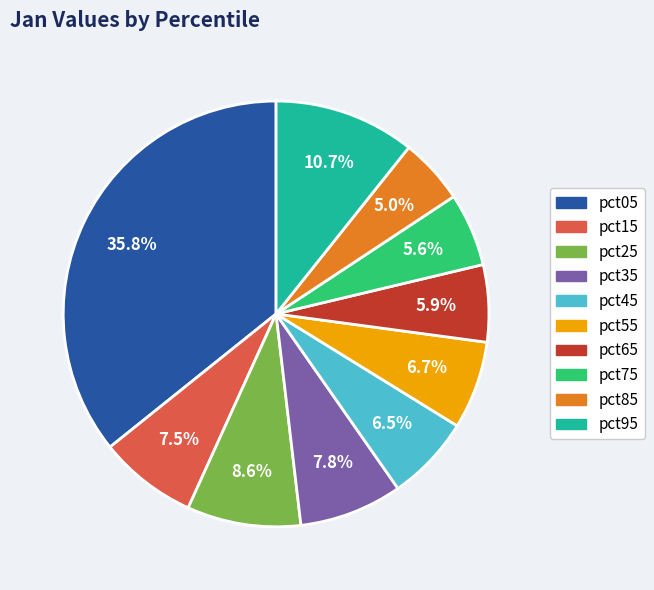

What percentage is the pct85 slice, to the nearest percent?

5%